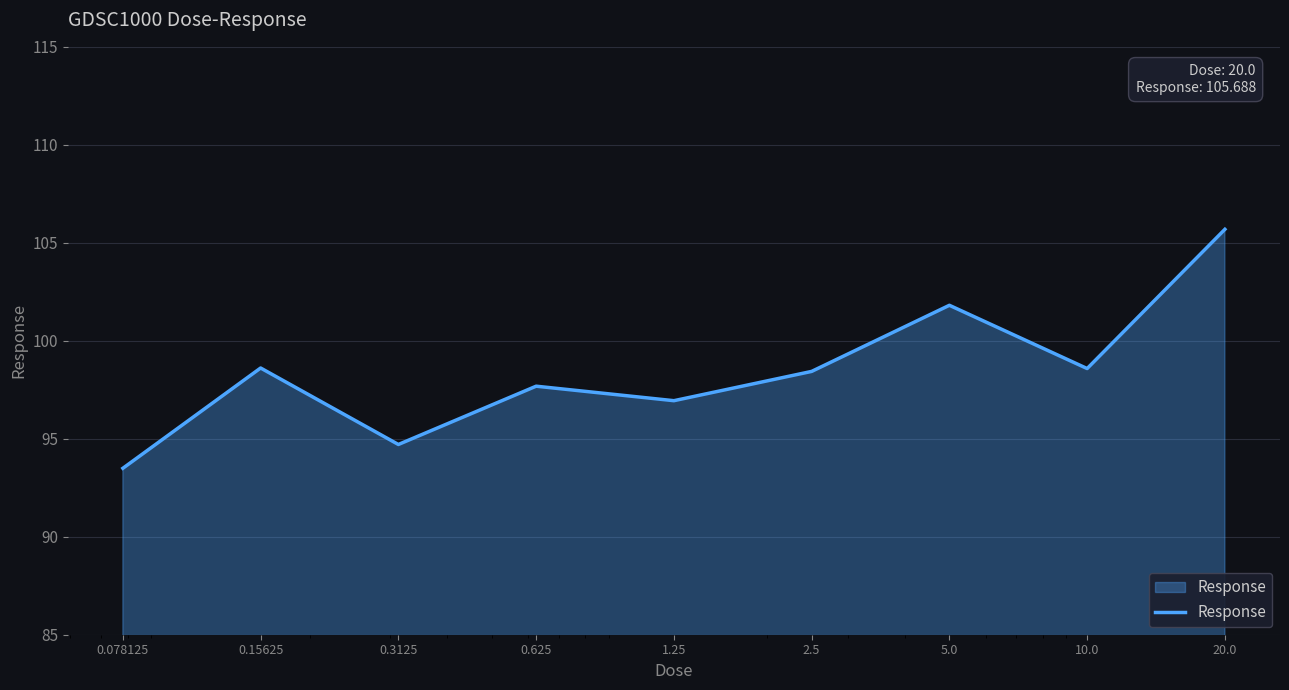

What is the difference between the maximum and minimum values?

12.2